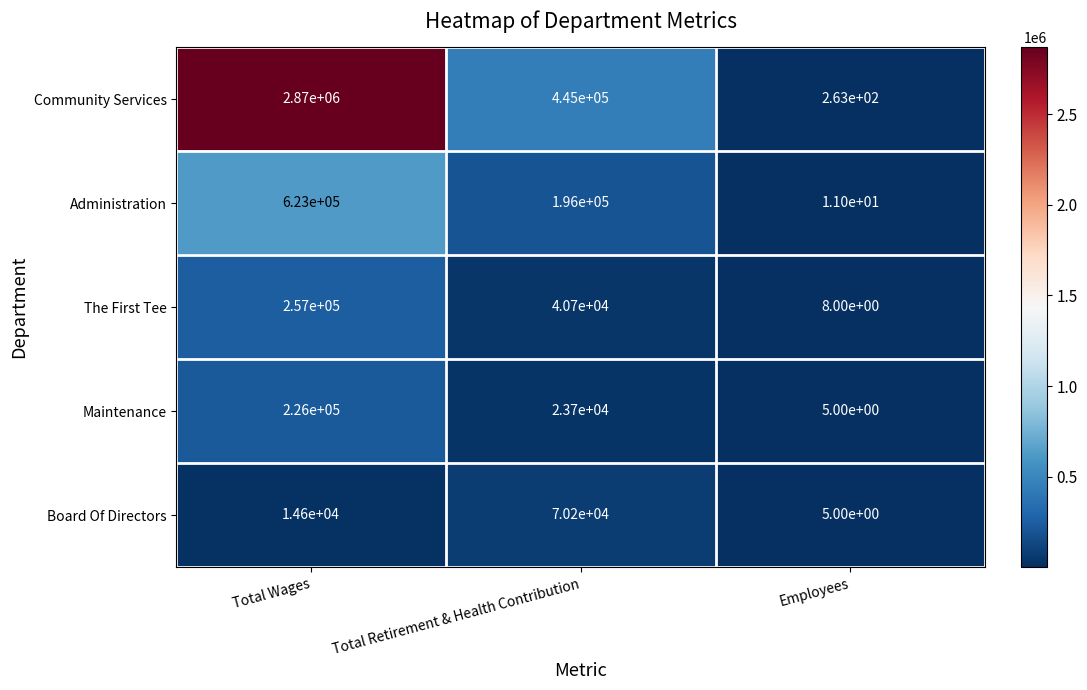

Rank the series by their maximum value, from lowest to highest.

Board Of Directors, Maintenance, The First Tee, Administration, Community Services